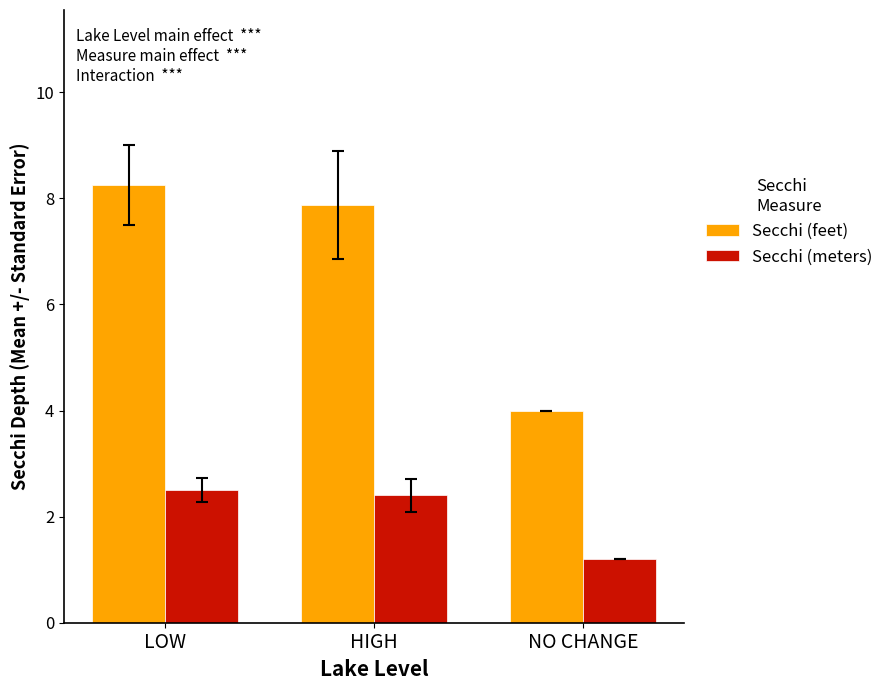

What is the difference between the highest and lowest values at HIGH?

5.5